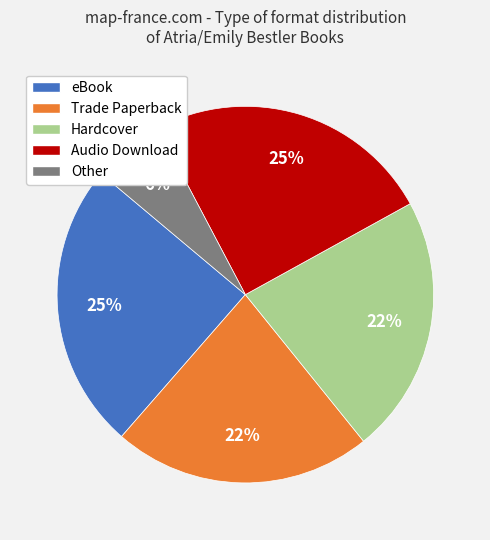

Is Other the majority of the pie?

No